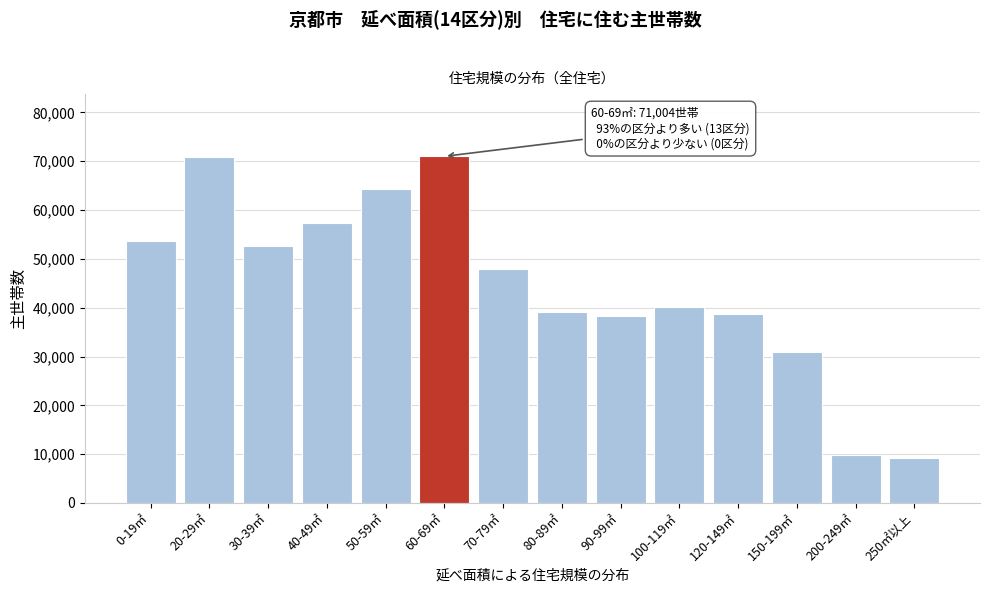

Between 70-79㎡ and 50-59㎡, which is larger?

50-59㎡